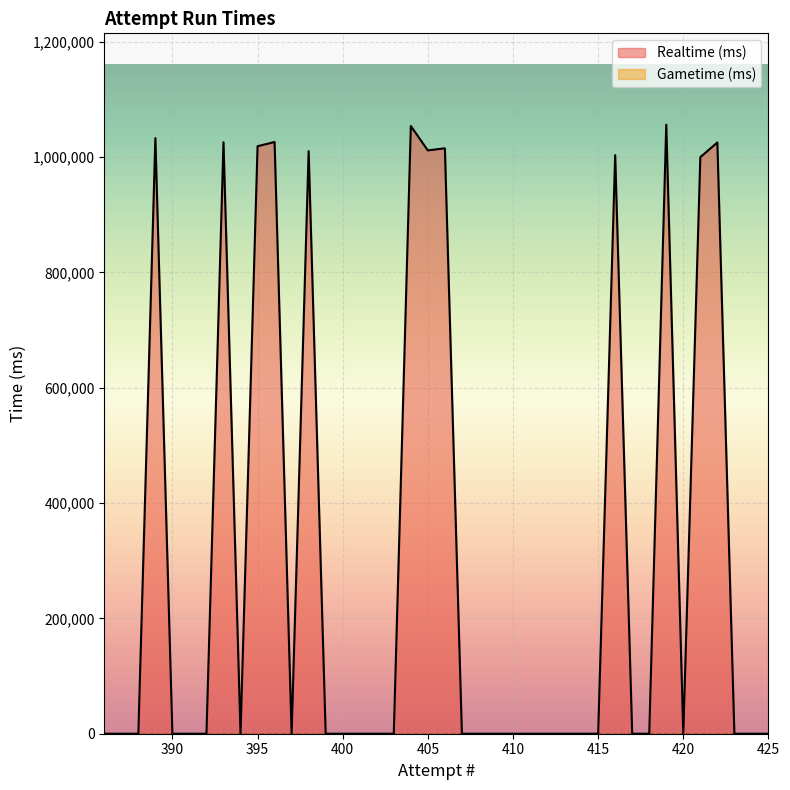

How many categories are shown in the chart?

40